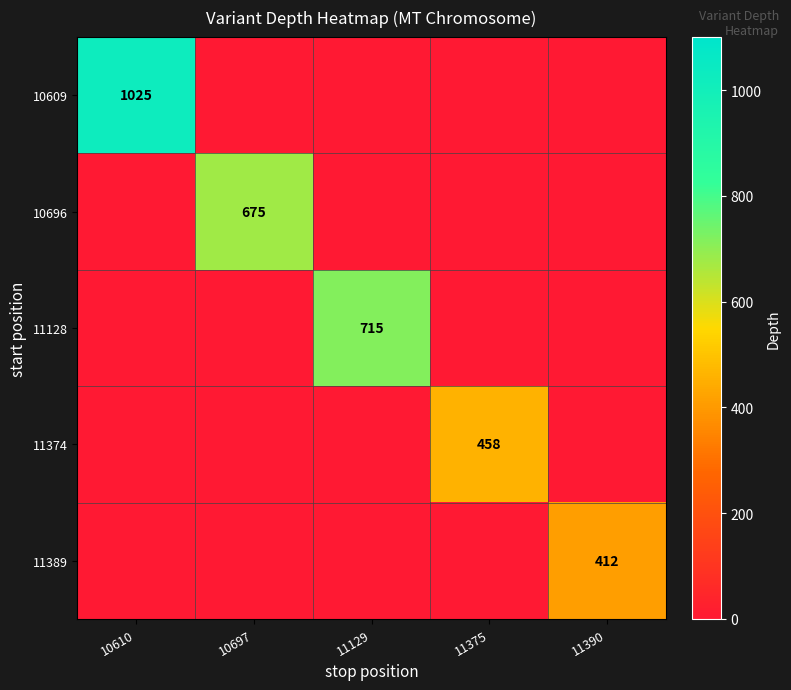

Is it true that 11389 equals 85 at 11390?

False